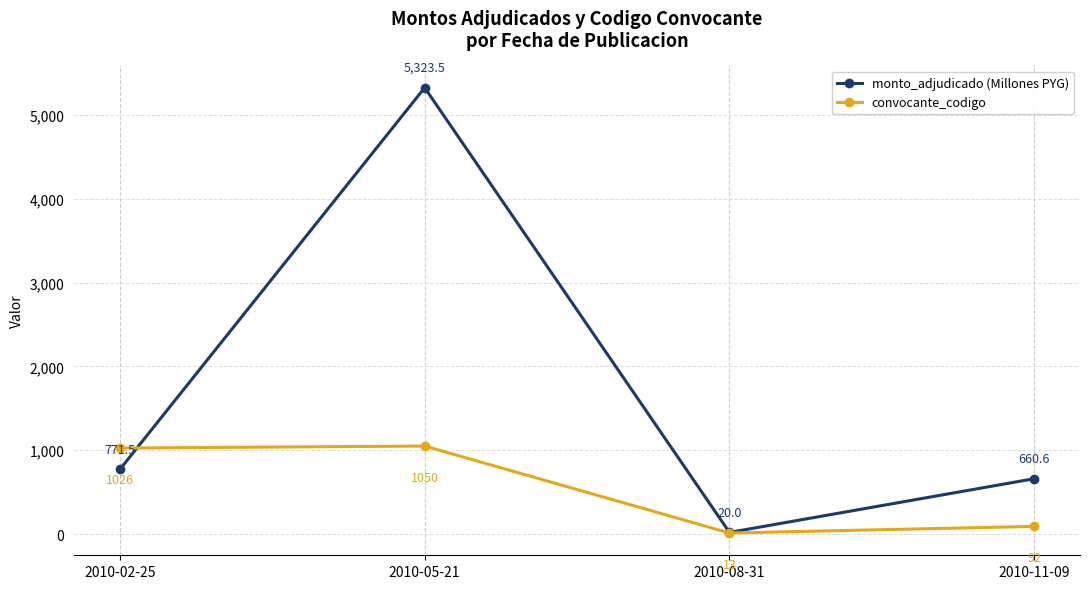

The value of convocante_codigo at 2010-05-21 is 619.8. True or false?

False